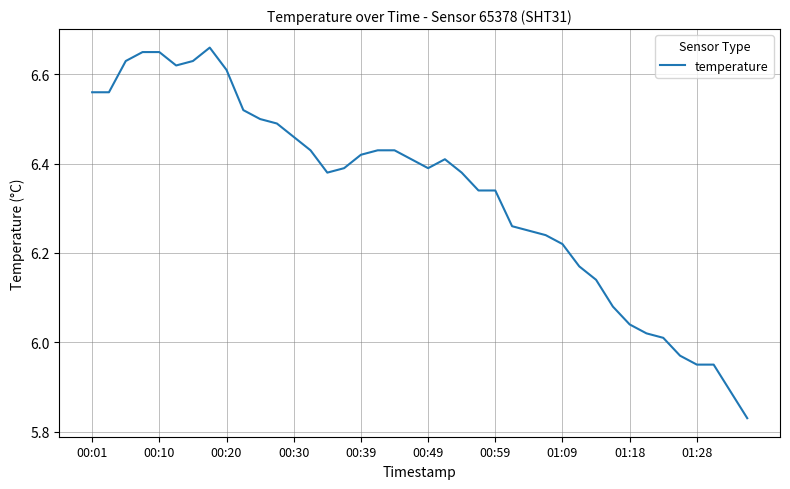

What is the difference between the maximum and minimum values?

0.8